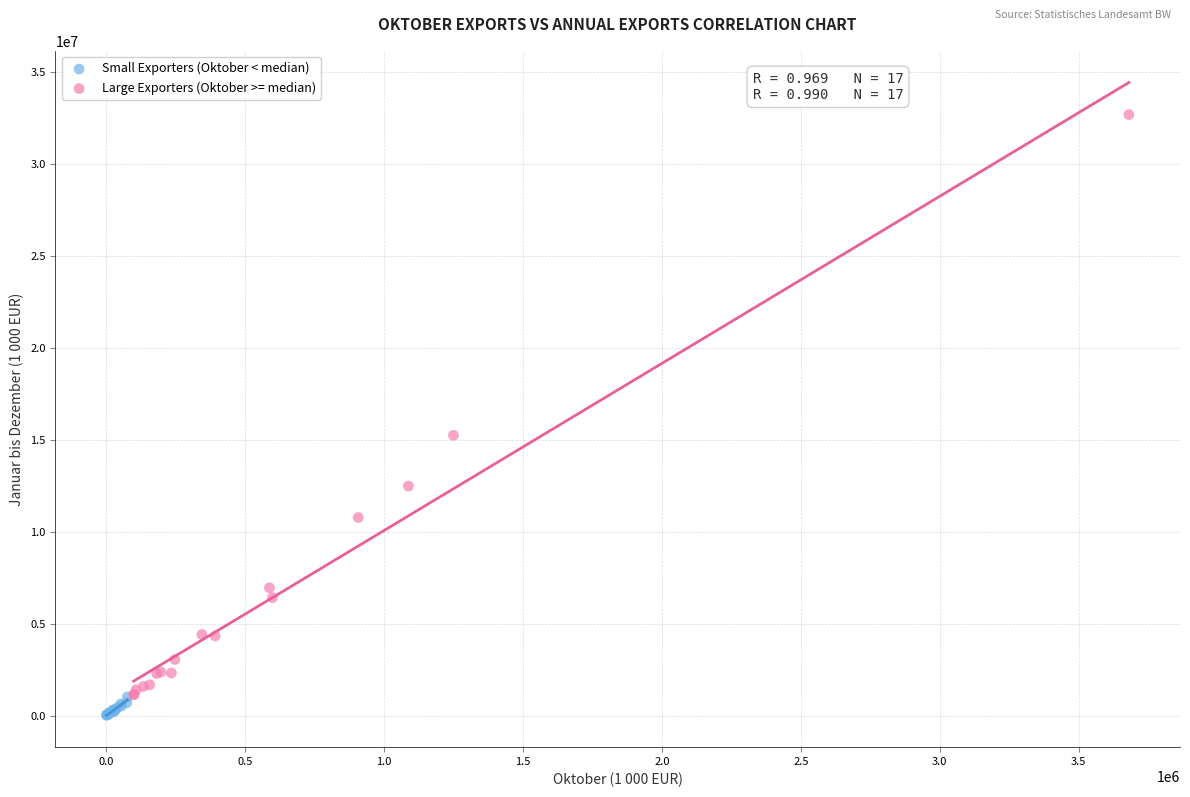

Which series has the widest spread of Y values?

Large Exporters (Oktober >= median)